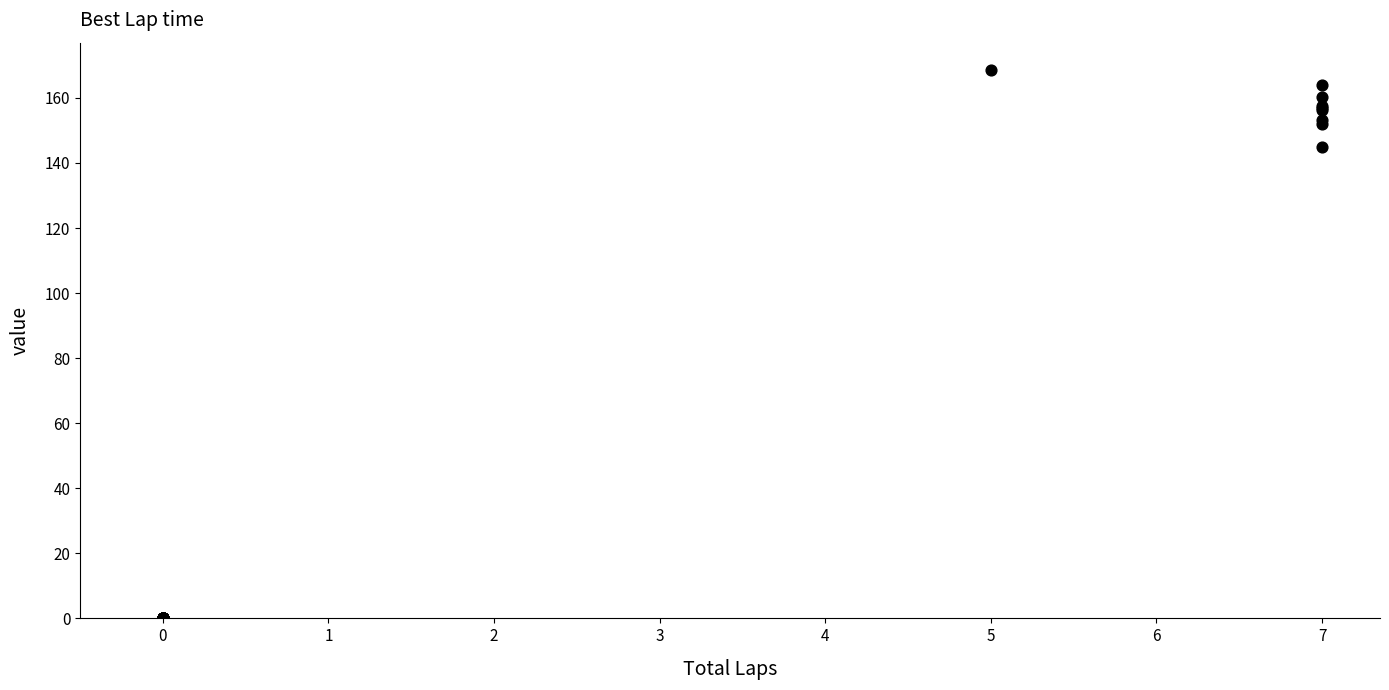

What Y value in the scatter plot is closest to 84?

144.9